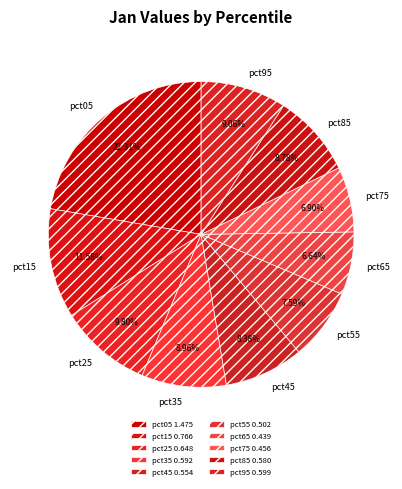

How many slices are in this pie chart?

10